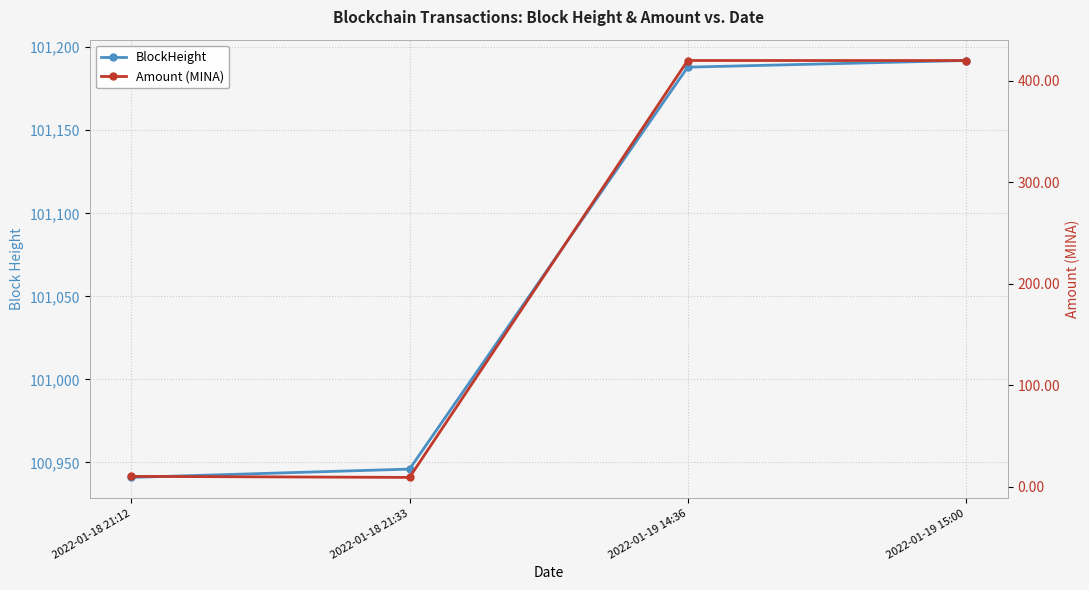

Which series has the largest range (max minus min)?

Amount (MINA)